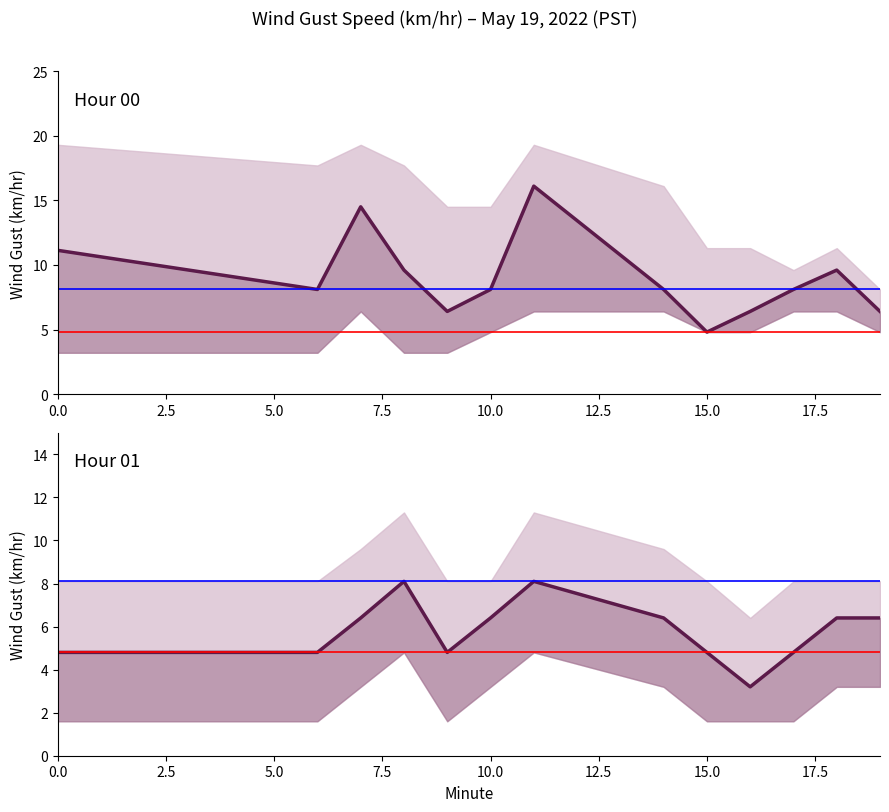

True or false: Hour 0 Upper has a value of 11.3 at 18.

True